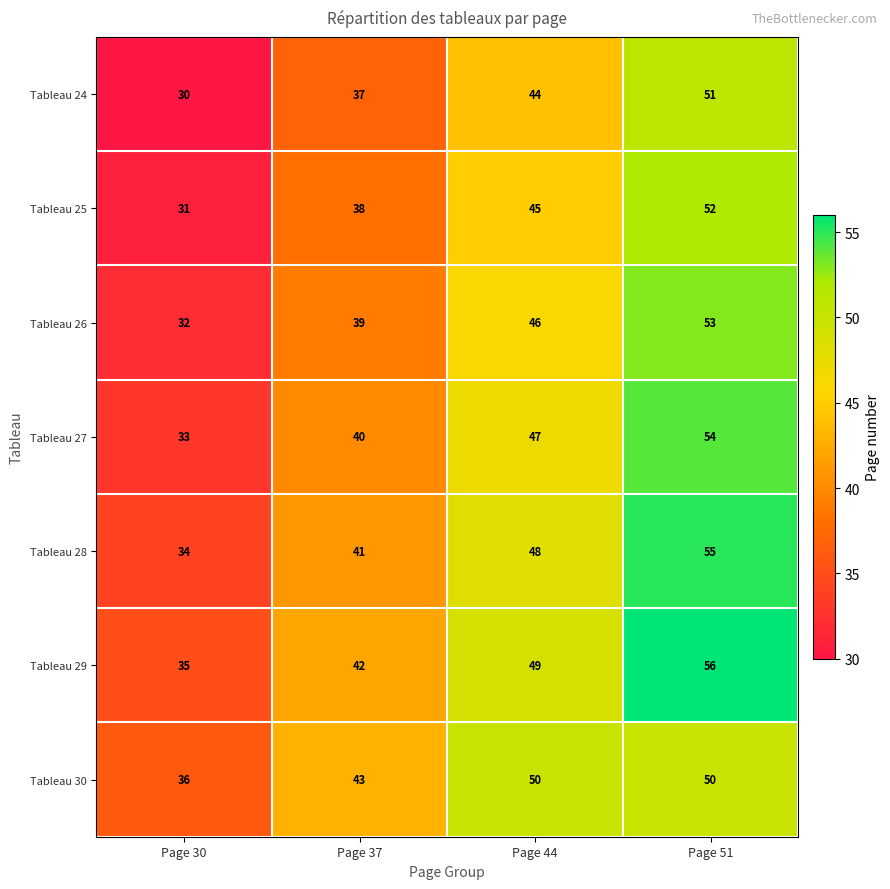

The value of Tableau 24 at Page 44 is 11. True or false?

False